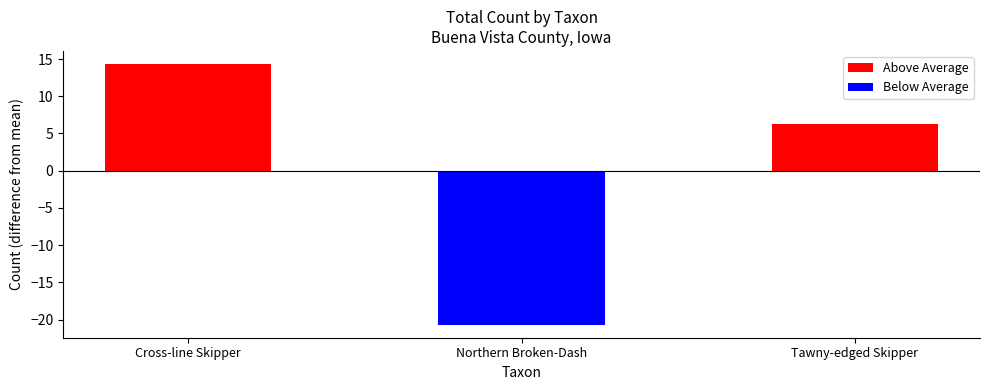

How many distinct data groups are displayed?

2